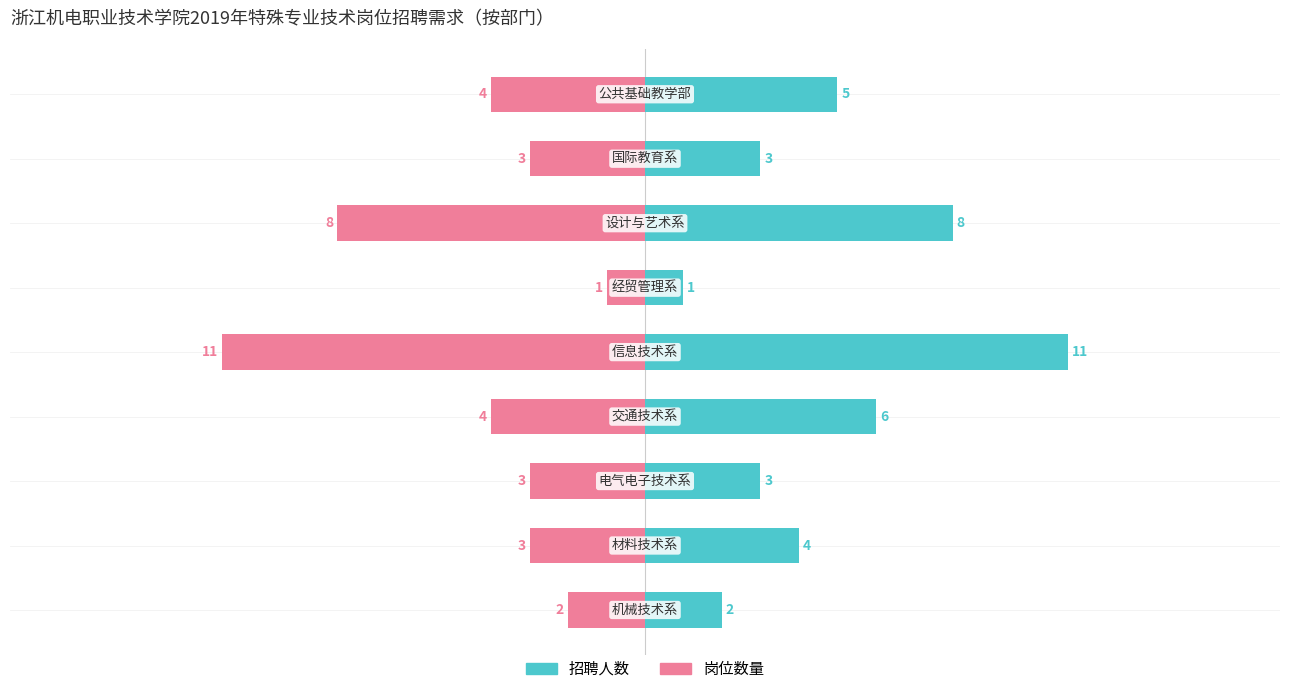

How many series are shown in this chart?

2